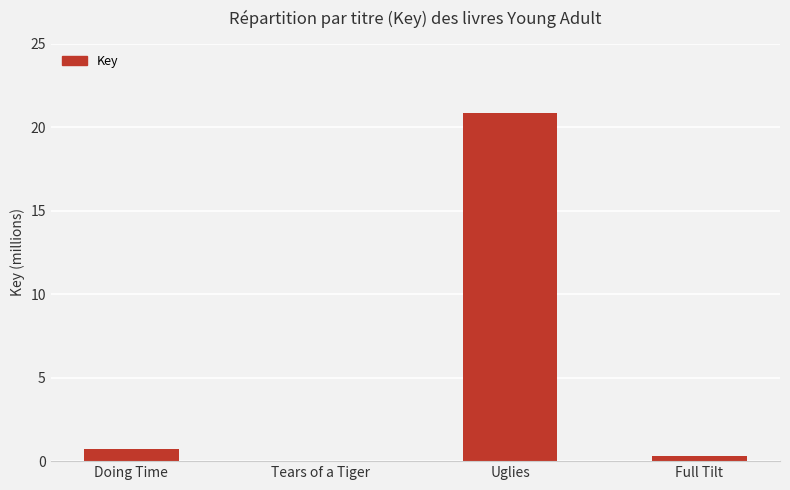

Reading right to left, list all the values displayed in this chart.

Full Tilt=335889	Uglies=20869837	Tears of a Tiger=5528	Doing Time=703015